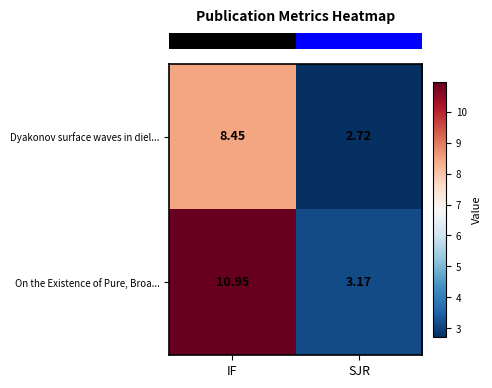

Where is Dyakonov surface waves in diel... nearest to the value 5?

SJR